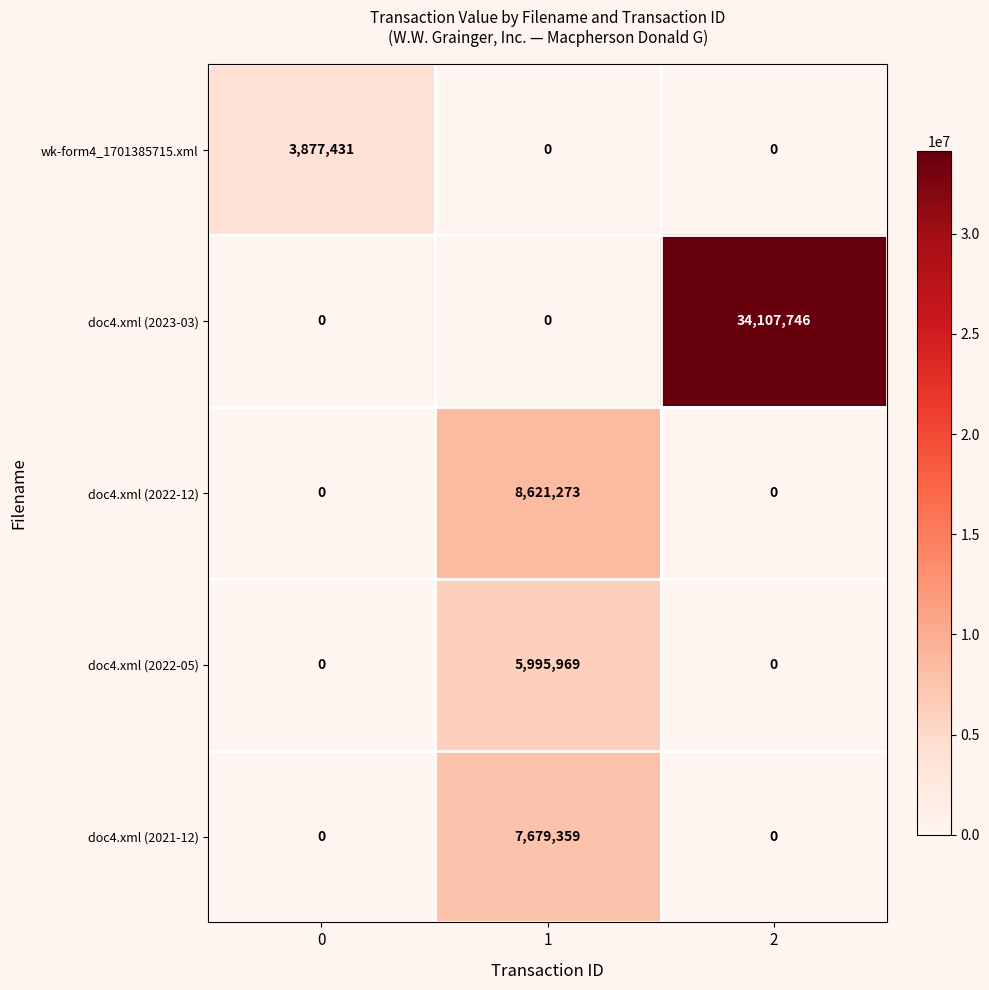

What value does the doc4.xml (2022-05) series have at 1?

5995969